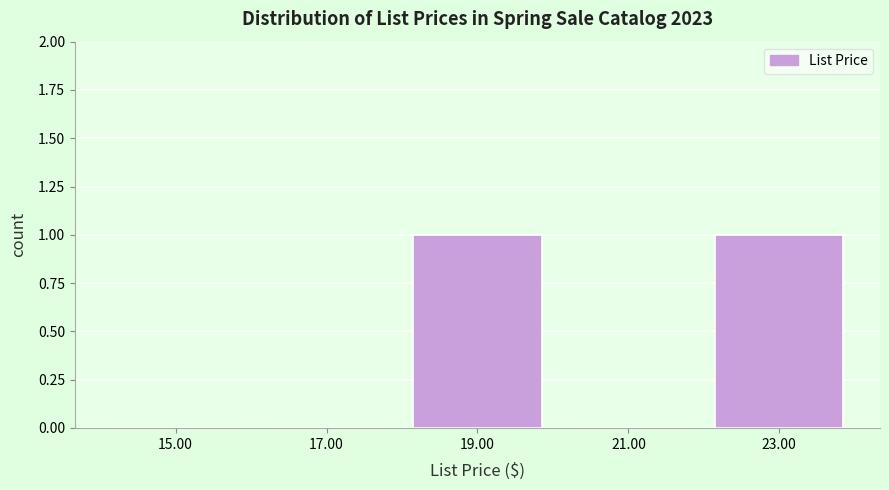

Reading left to right, extract all data points from this chart.

15.00=0	17.00=0	19.00=1	21.00=0	23.00=1